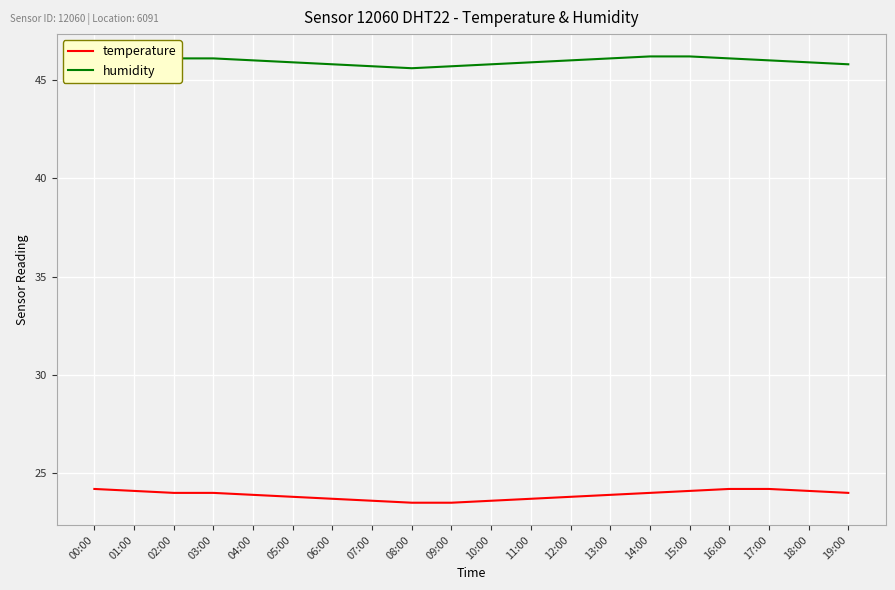

True or false: humidity and temperature intersect in this chart.

False